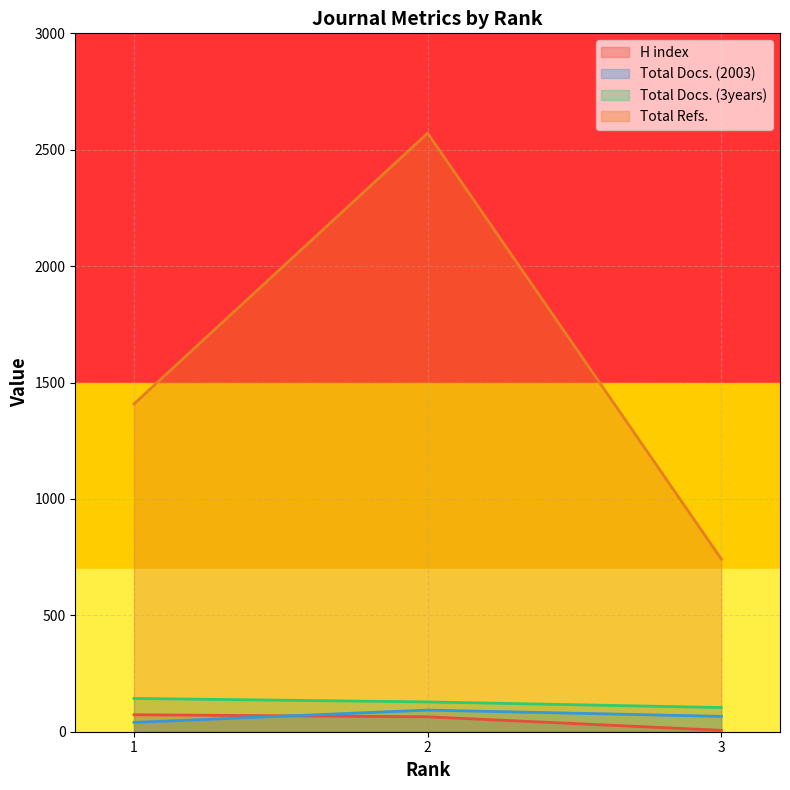

Reading left to right, what are all the values shown in this chart?

H index: 1=73	2=64	3=6
Total Docs. (2003): 1=40	2=93	3=66
Total Docs. (3years): 1=143	2=128	3=104
Total Refs.: 1=1408	2=2571	3=742